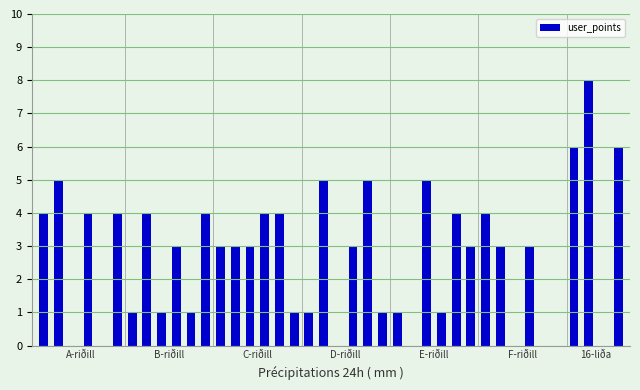

What is the sum of all values?

108